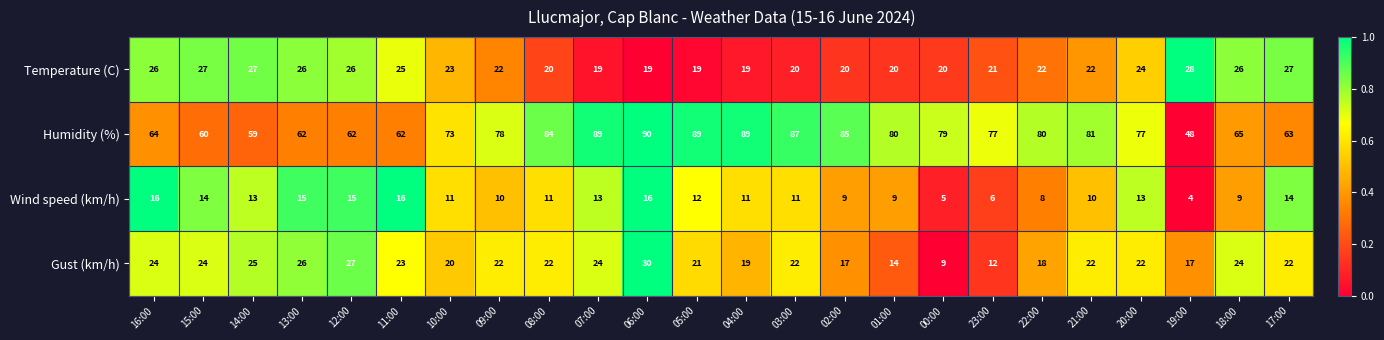

What is the difference between the highest and lowest values at 02:00?

76